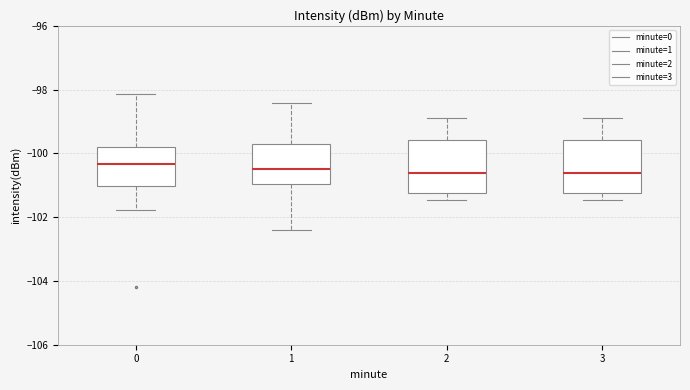

Reading left to right, read every box against the y-axis: the position of its median line, the range the box covers, and the ends of its whiskers. The values are not printed on the chart, so give them approximately, as read against the axis.

0: median -100.4, box -101.0 to -99.8, whiskers -101.8 to -98.2
1: median -100.4, box -101.0 to -99.8, whiskers -102.4 to -98.4
2: median -100.6, box -101.2 to -99.6, whiskers -101.4 to -99.0
3: median -100.6, box -101.2 to -99.6, whiskers -101.4 to -99.0